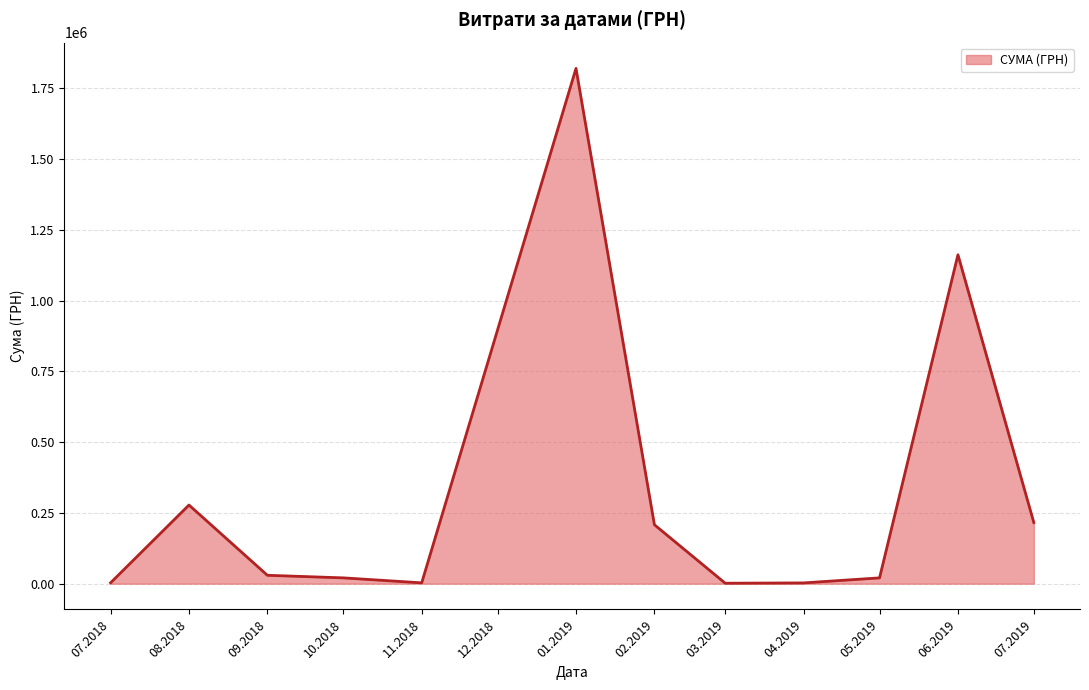

Is it true that the value at 01.2019 is 2938736.3?

False